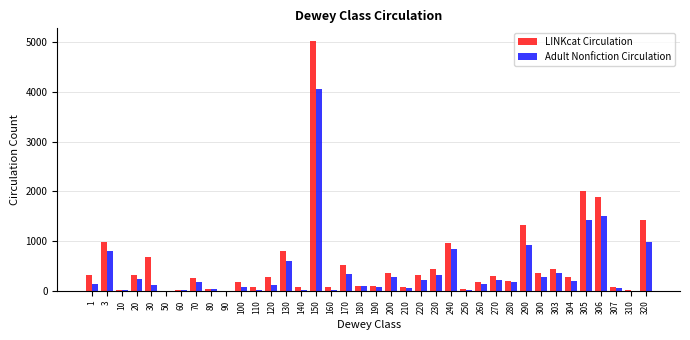

Which series changed the most between 130 and 280?

LINKcat Circulation